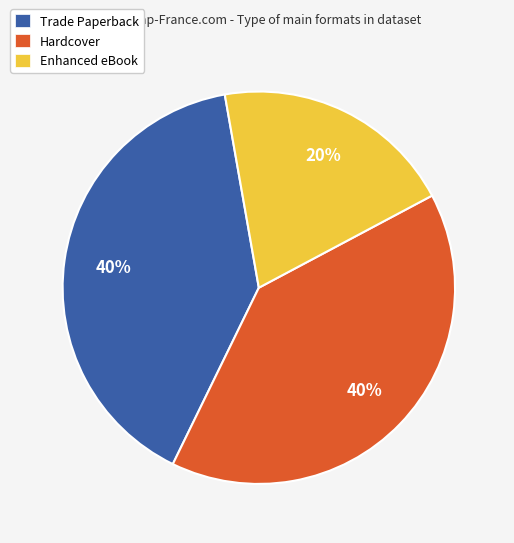

Is there any slice that represents more than half of the pie?

No